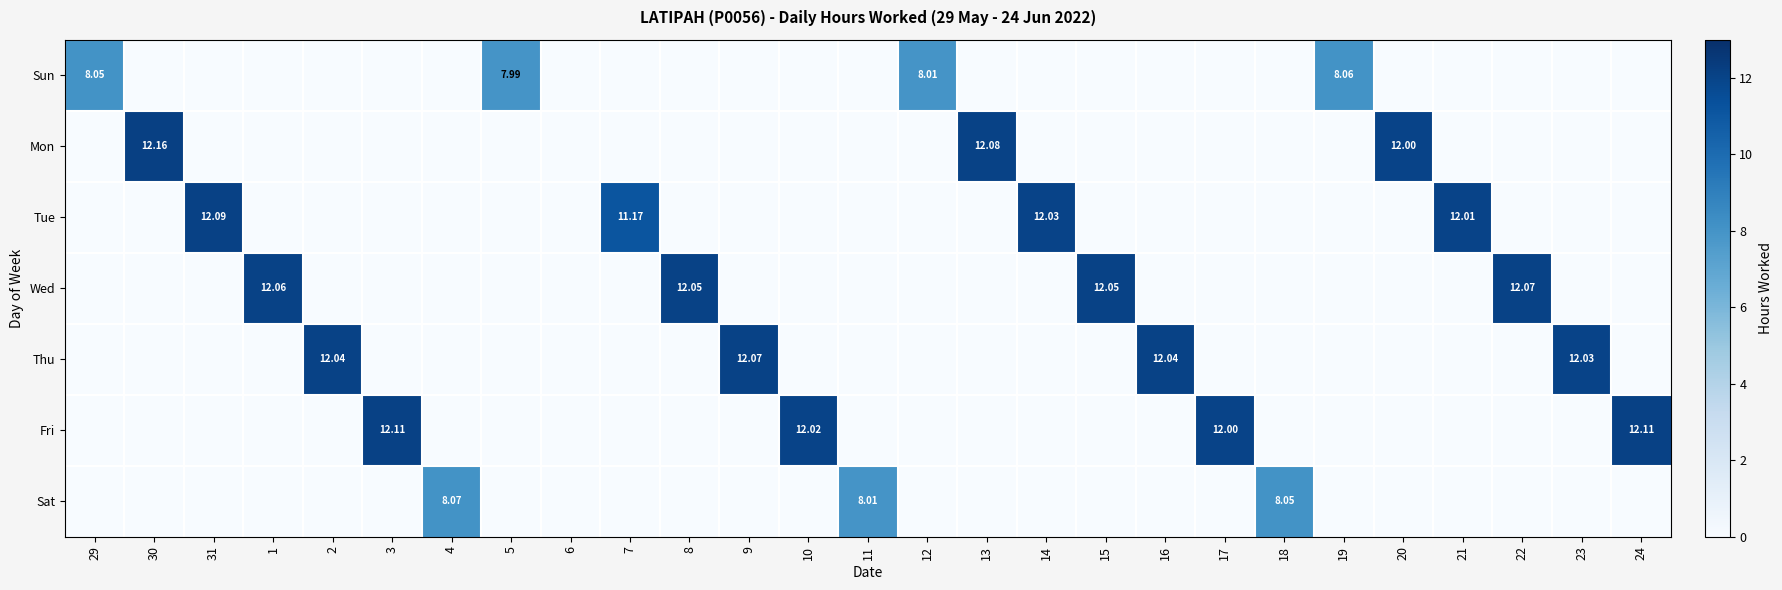

What is the sum of all Sun values?

32.1